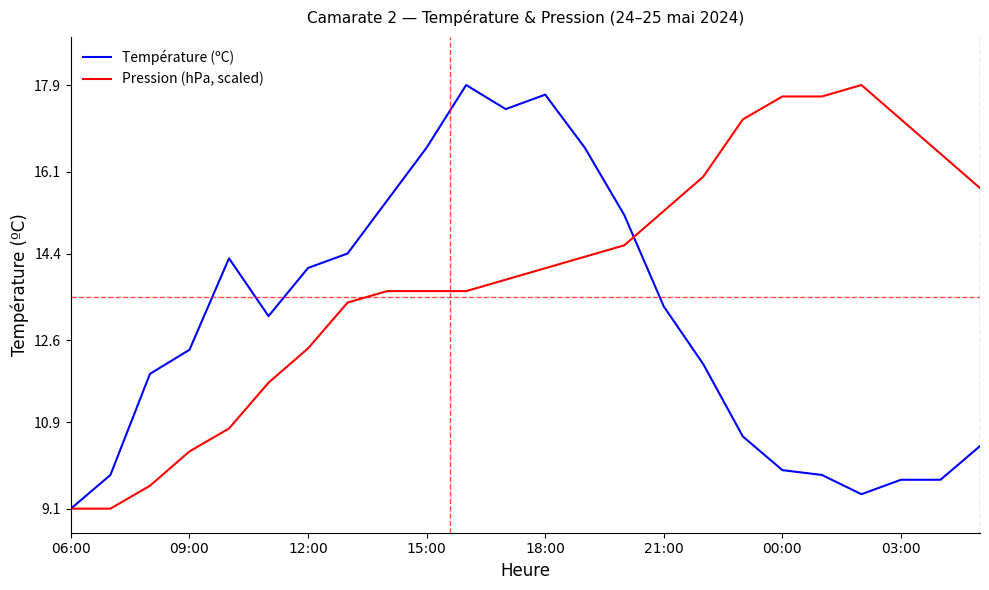

What is the greatest value displayed?

17.9